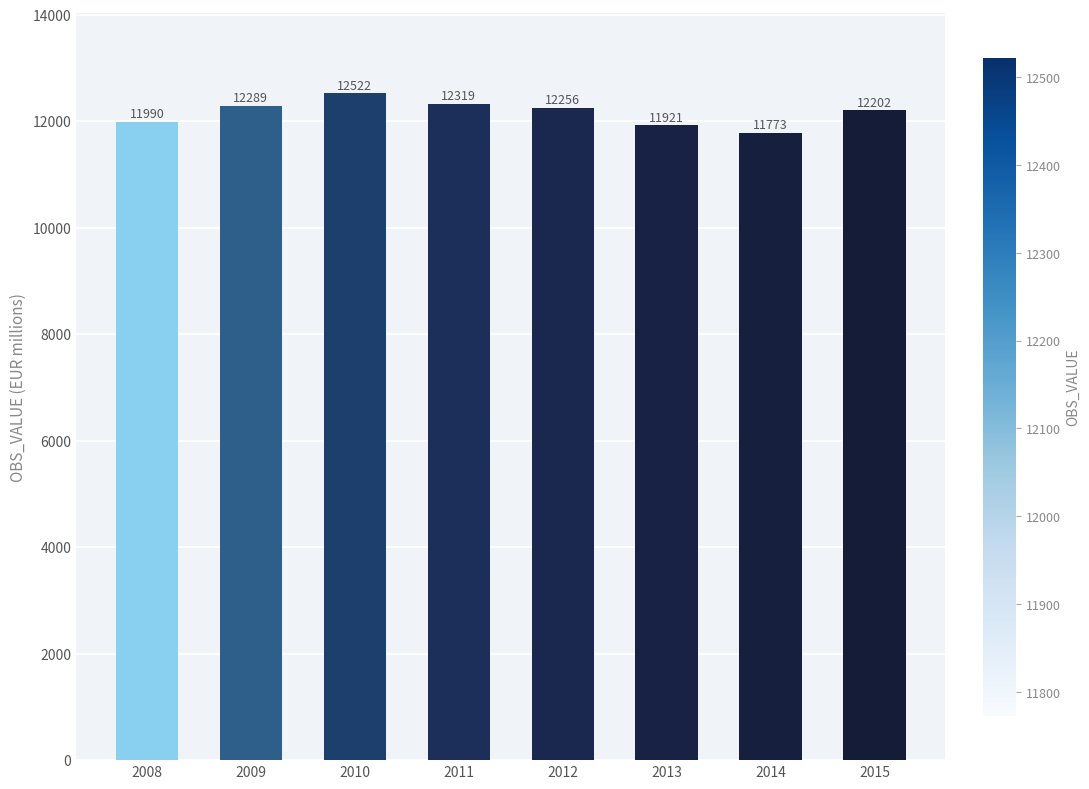

At which label does the data first exceed 12256?

2009